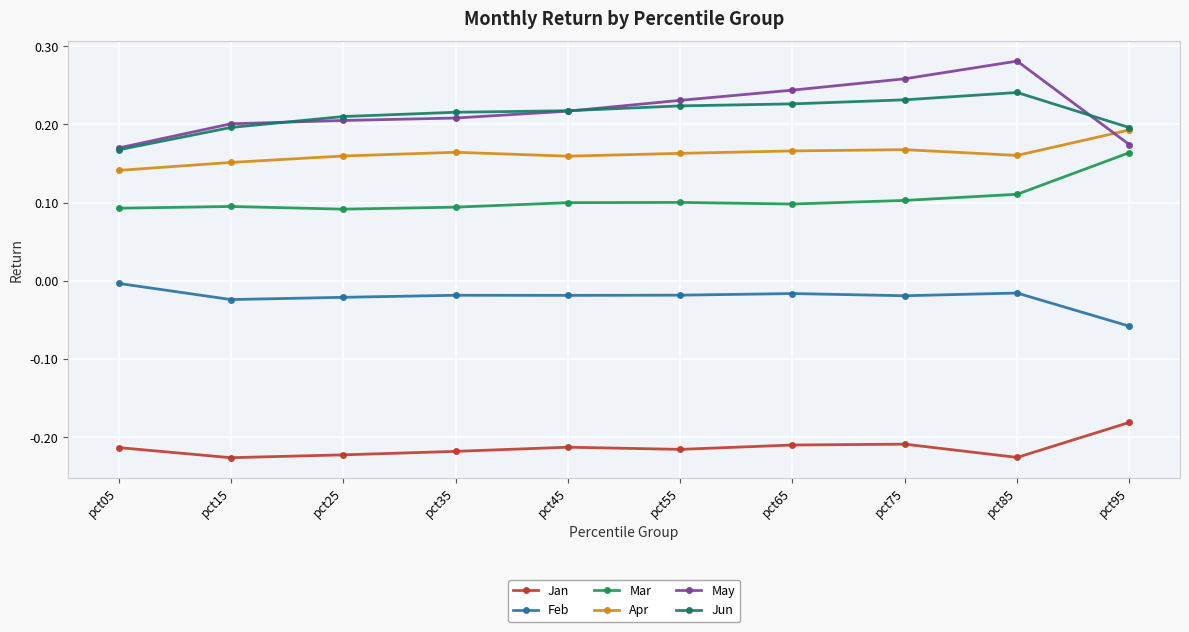

What are all the series names shown in the legend?

Jan, Feb, Mar, Apr, May, Jun